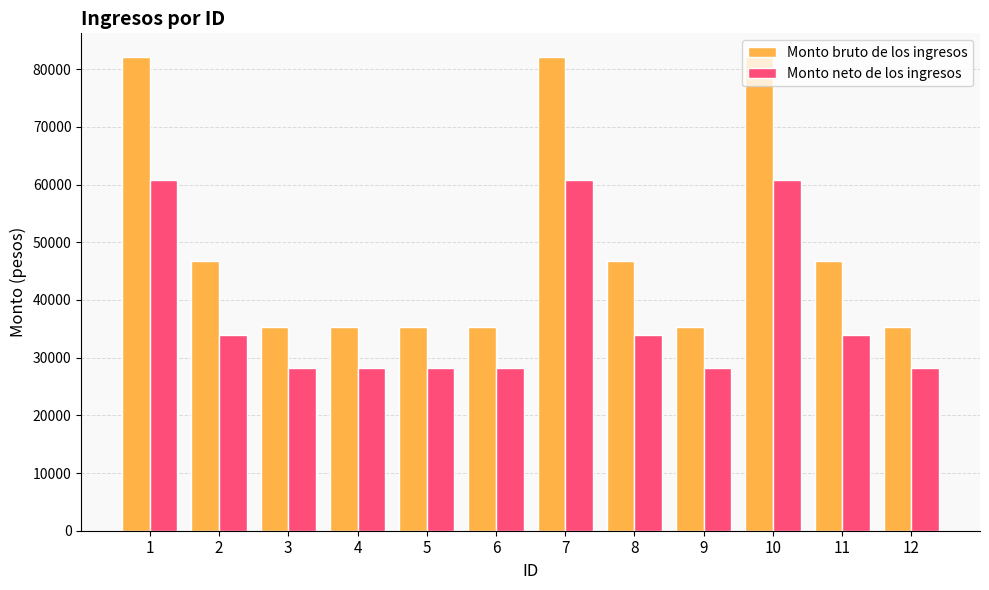

What is the value of the Monto neto de los ingresos bar at the 9th from the left?

28286.1